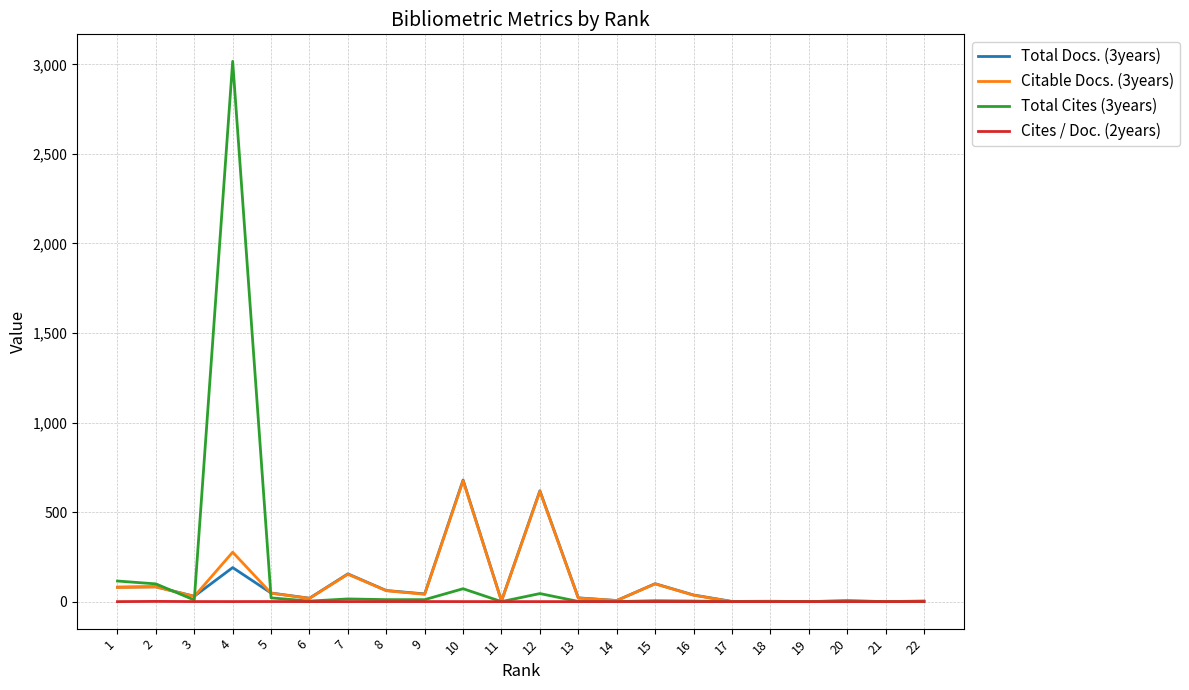

At which category is the sum across all series the highest?

4